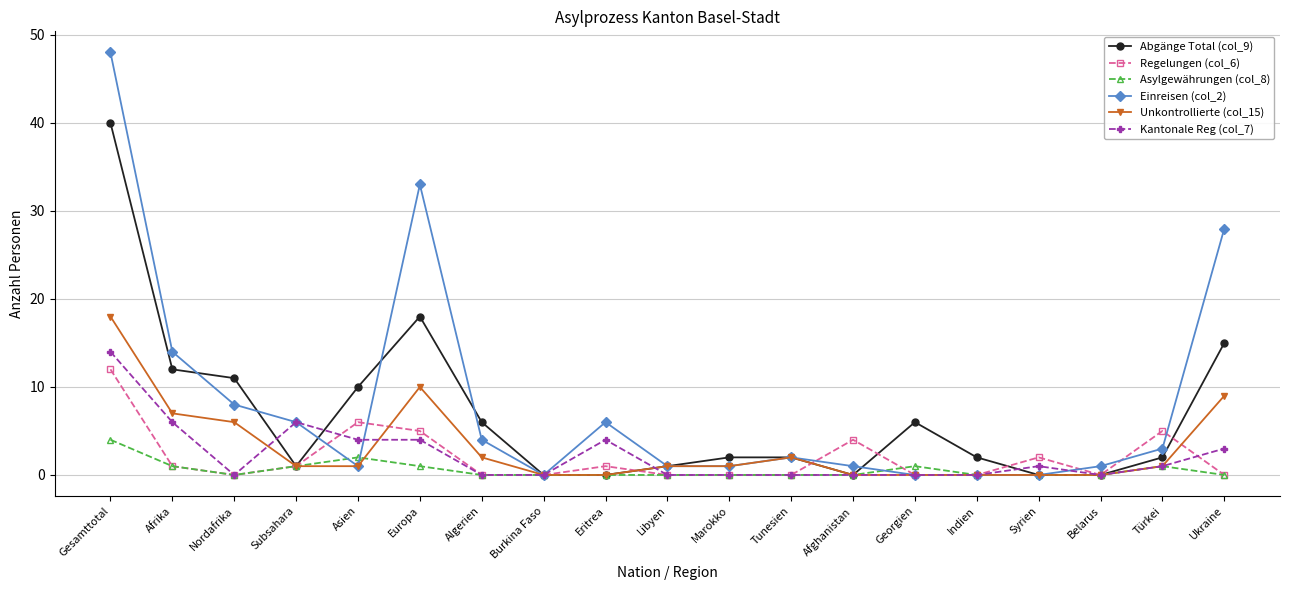

Reading left to right, what are all the values shown in this chart?

Abgänge Total (col_9): 40	12	11	1	10	18	6	0	0	1	2	2	0	6	2	0	0	2	15
Regelungen (col_6): 12	1	0	1	6	5	0	0	1	0	0	0	4	0	0	2	0	5	0
Asylgewährungen (col_8): 4	1	0	1	2	1	0	0	0	0	0	0	0	1	0	0	0	1	0
Einreisen (col_2): 48	14	8	6	1	33	4	0	6	1	1	2	1	0	0	0	1	3	28
Unkontrollierte (col_15): 18	7	6	1	1	10	2	0	0	1	1	2	0	0	0	0	0	1	9
Kantonale Reg (col_7): 14	6	0	6	4	4	0	0	4	0	0	0	0	0	0	1	0	1	3